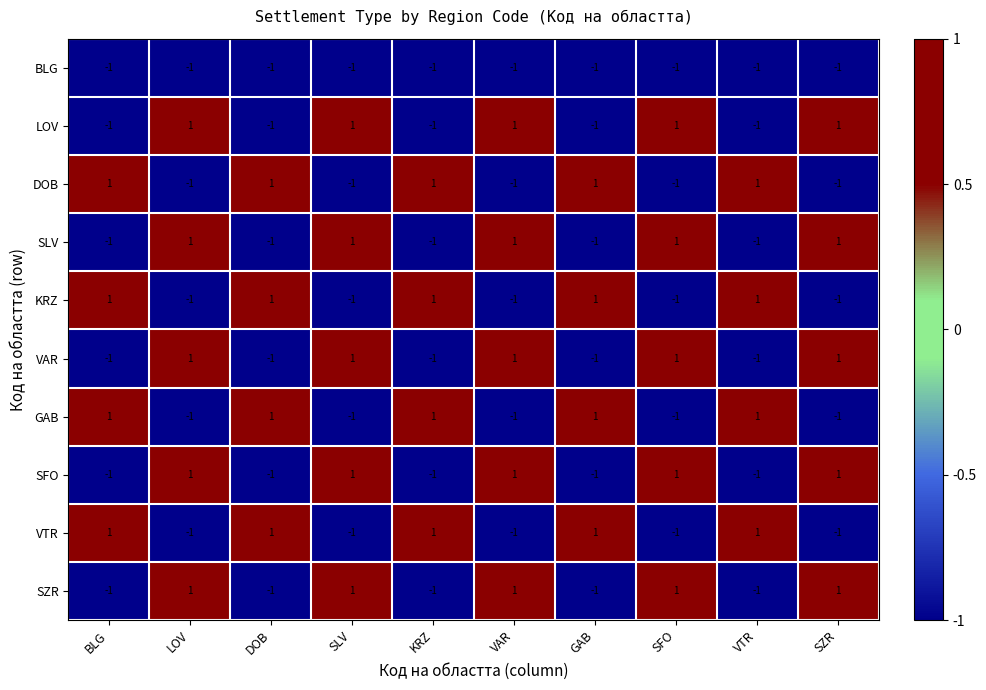

The DOB series shows 0 at SZR. True or false?

False